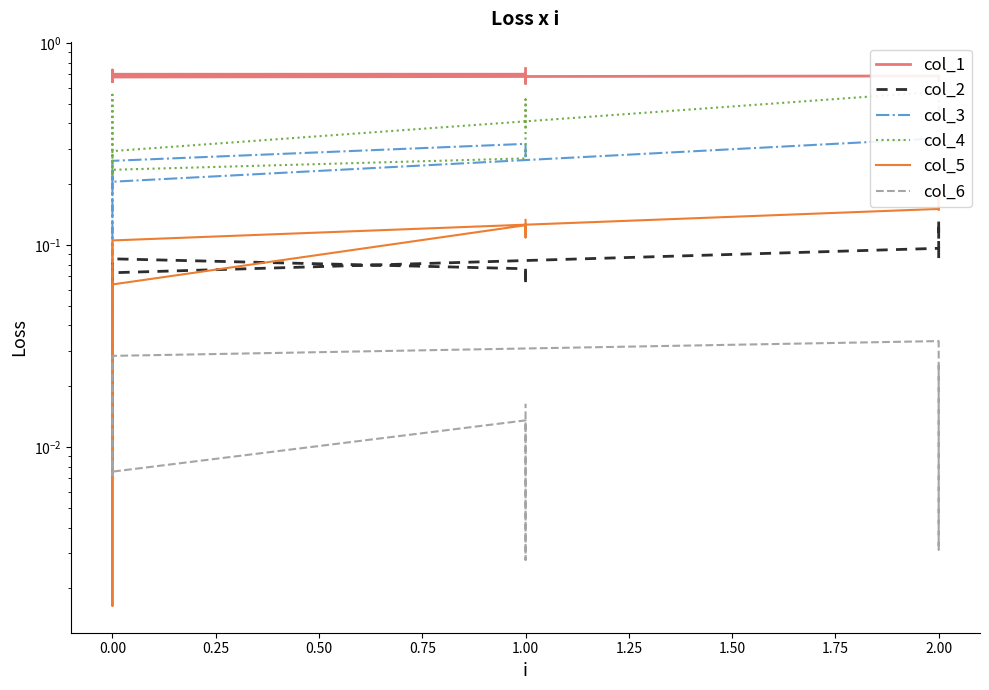

What is the total value across all series at 1.00?

1.5